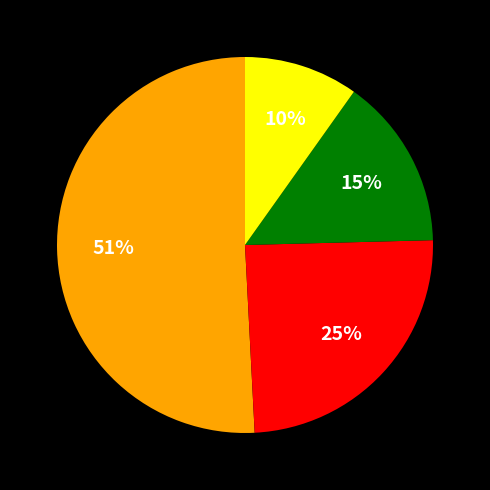

To the nearest percent, what is the difference between the largest and smallest slice percentages?

41%